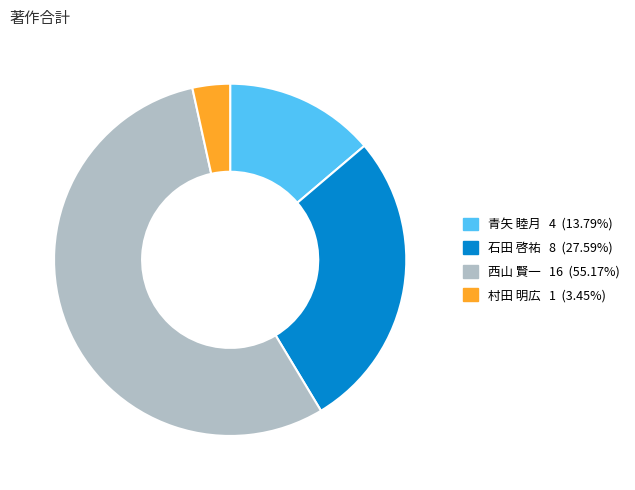

Which has a higher value, 村田 明広 or 青矢 睦月?

青矢 睦月